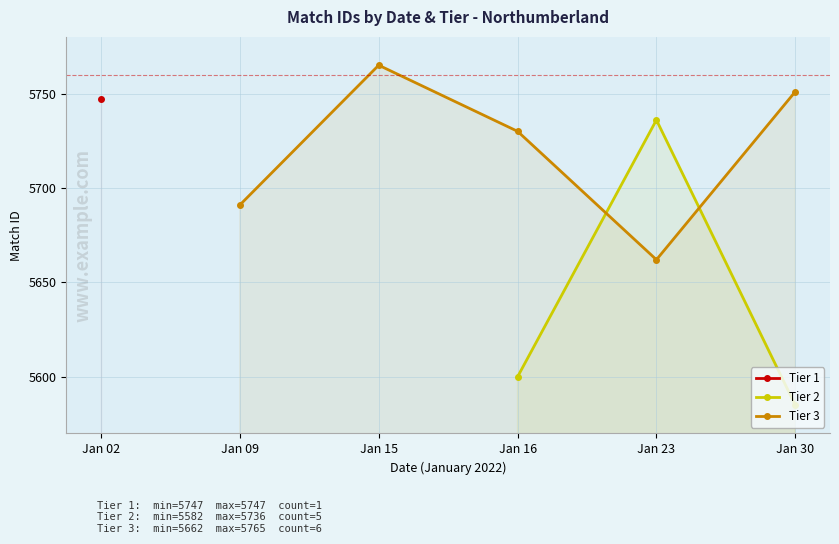

Which series changed the most between Jan 09 and Jan 16?

Tier 3